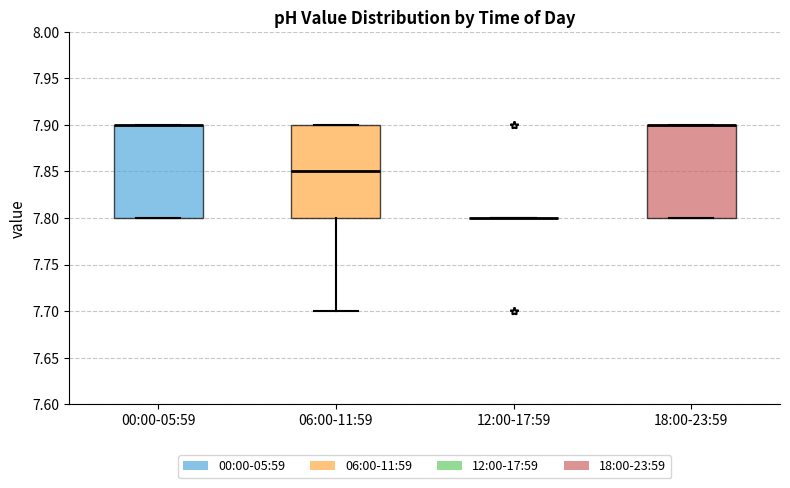

Reading left to right, transcribe this box plot: for each box, give where its median line is, the range the box spans, and where its two whiskers end, as read against the y-axis. The values are not printed on the chart, so give them approximately, as read against the axis.

00:00-05:59: median 7.90 (drawn on the box's upper edge), box 7.80 to 7.90, whiskers 7.80 to 7.90
06:00-11:59: median 7.85, box 7.80 to 7.90, whiskers 7.70 to 7.90
12:00-17:59: box collapsed to a line at 7.80, whiskers 7.80 to 7.80
18:00-23:59: median 7.90 (drawn on the box's upper edge), box 7.80 to 7.90, whiskers 7.80 to 7.90